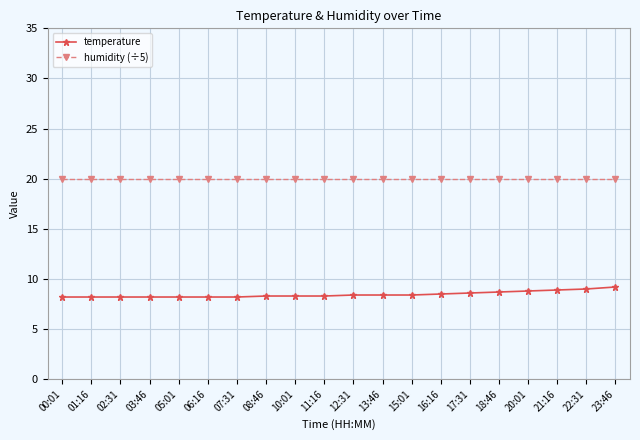

At how many categories does at least one series exceed 17?

20